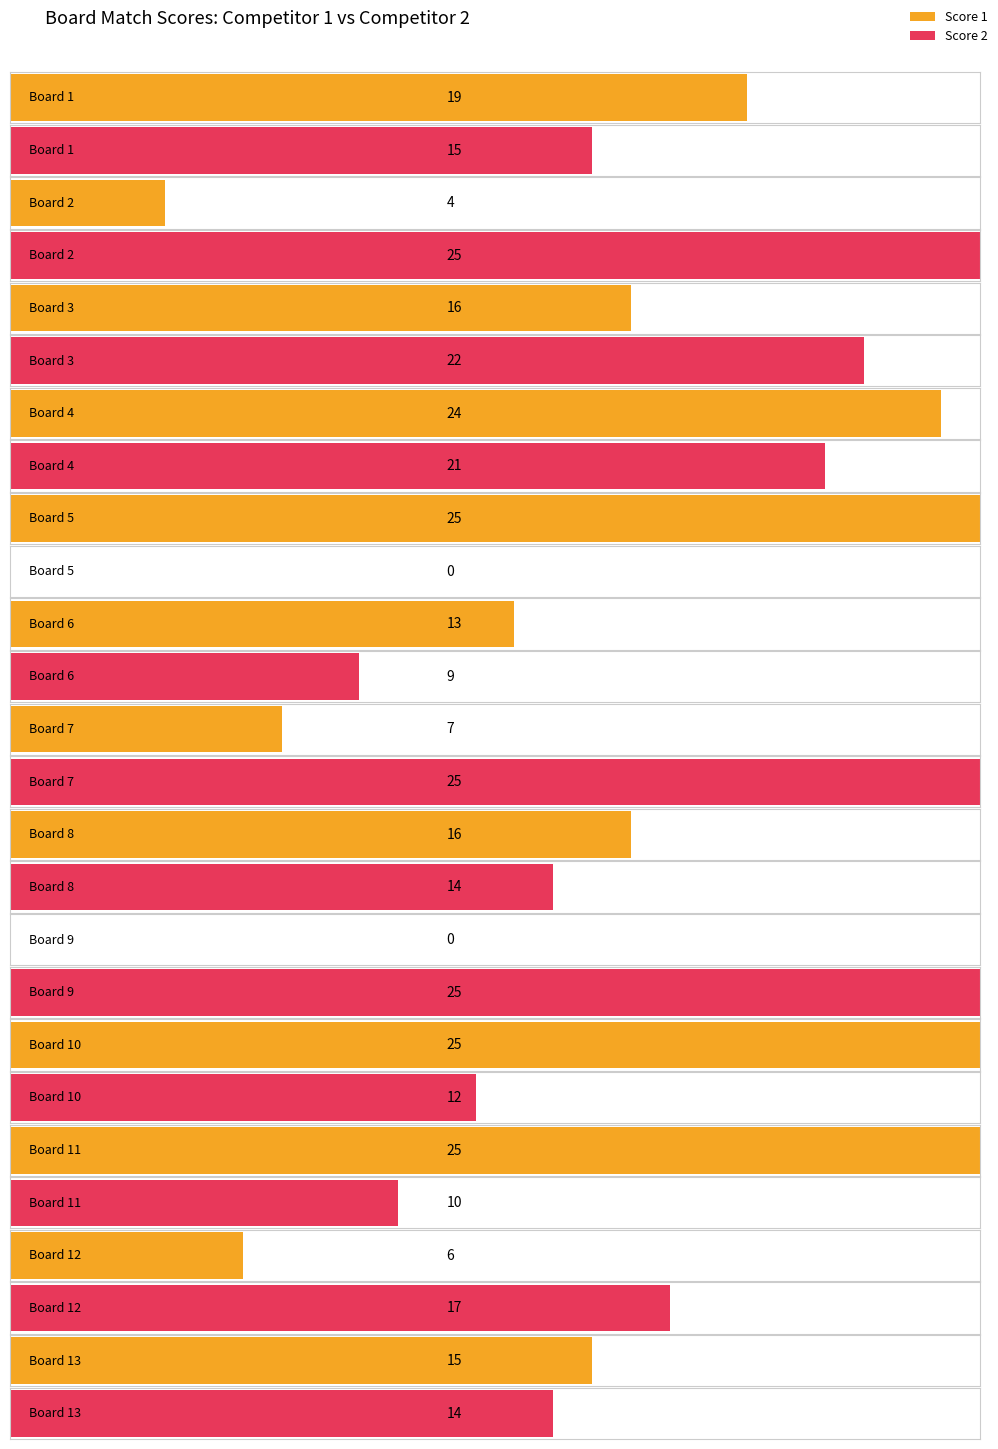

What is the value of the Score 2 bar at the 10th from the left?

12